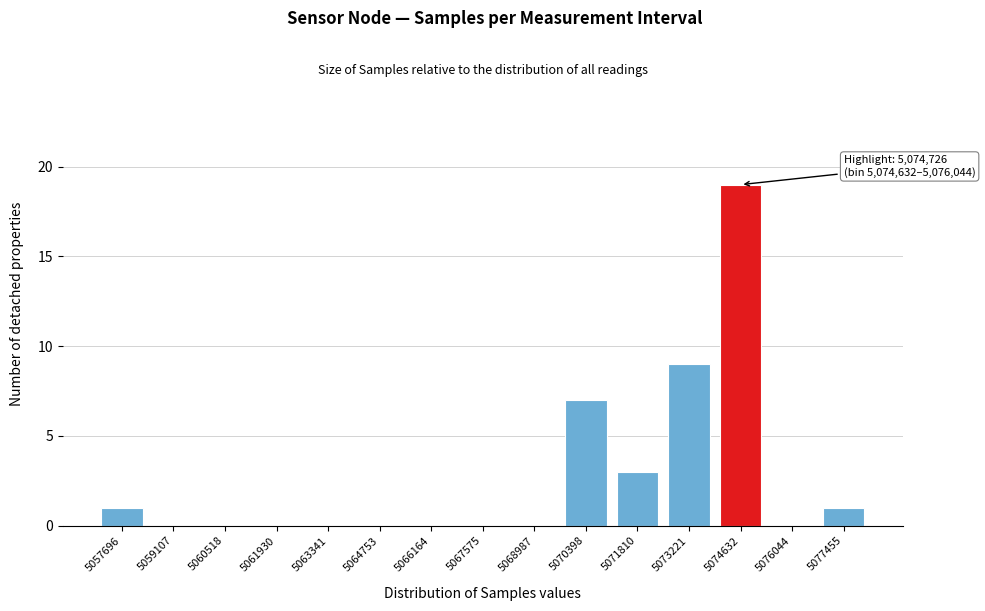

Reading left to right, what are all the values shown in this chart?

5057696=1	5059107=0	5060518=0	5061930=0	5063341=0	5064753=0	5066164=0	5067575=0	5068987=0	5070398=7	5071810=3	5073221=9	5074632=19	5076044=0	5077455=1